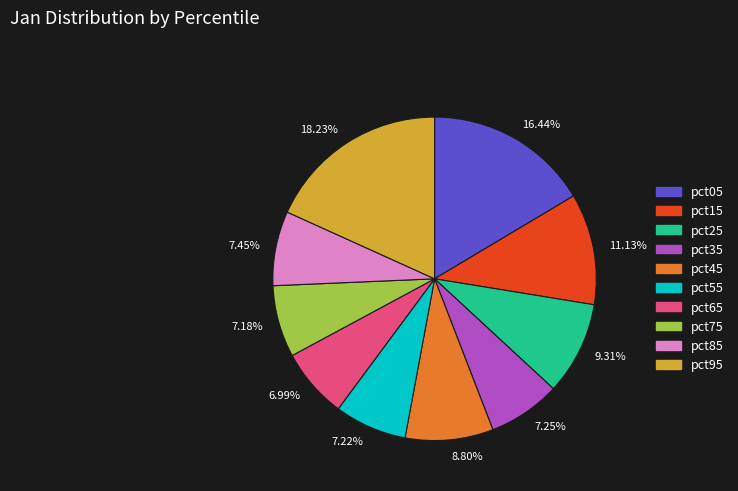

Between 7.22% and 18.23%, which is larger?

18.23%